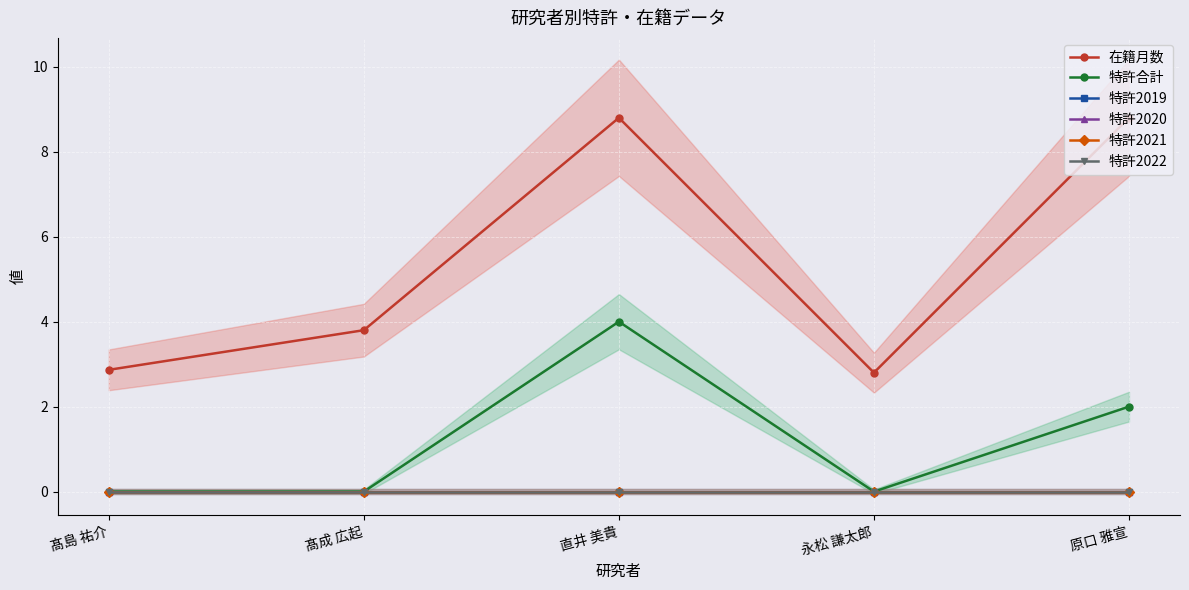

Is the value of 特許2020 at 直井 美貴 greater than the value of 特許2022 at 永松 謙太郎?

No